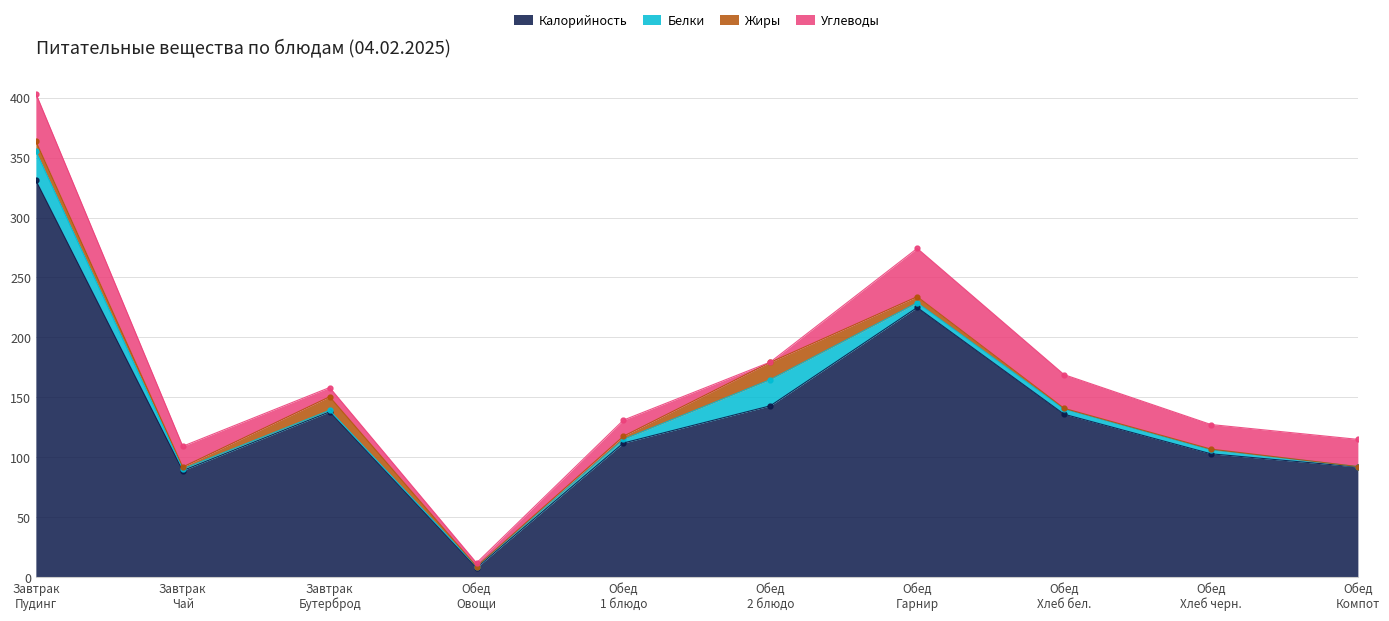

The Углеводы series shows 13.2 at Завтрак
Бутерброд. True or false?

False